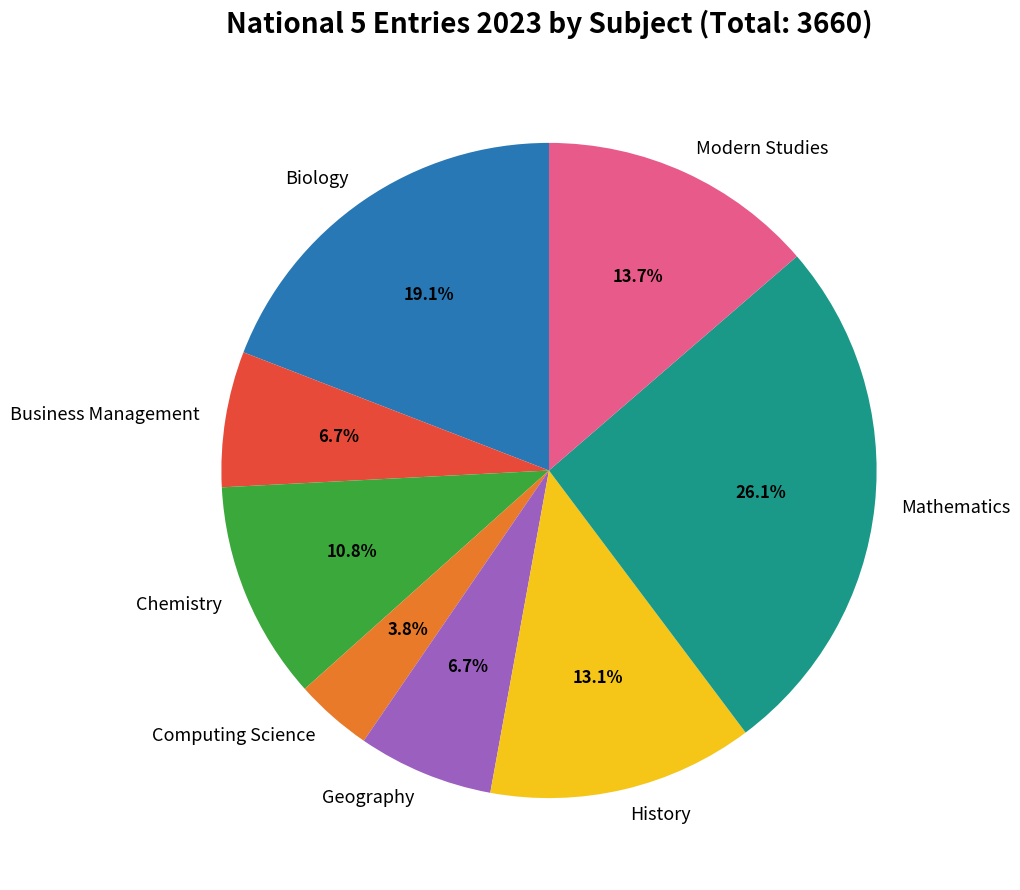

To the nearest percent, what portion does History represent?

13%